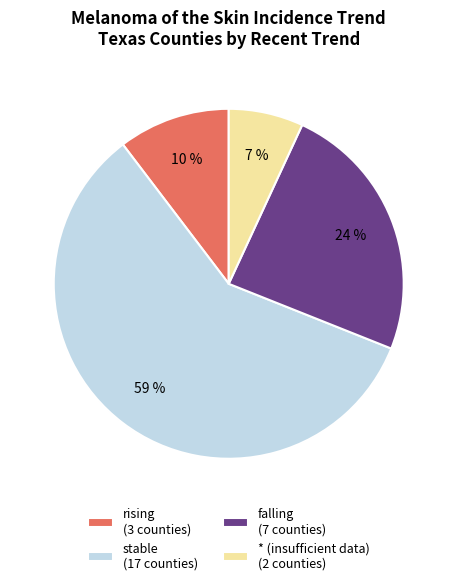

Combined, do rising (3 counties) and * (insufficient data) (2 counties) account for over 50%?

No